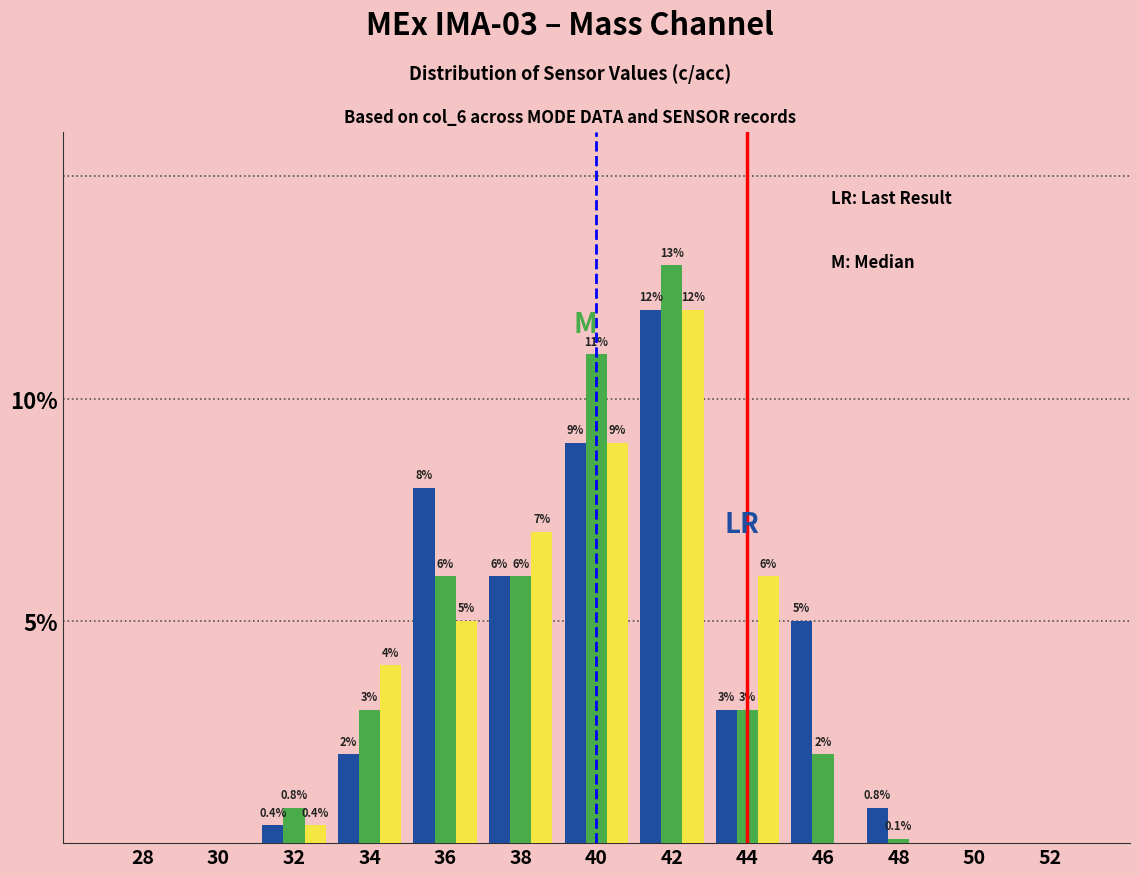

At which category is the sum across all series the highest?

42